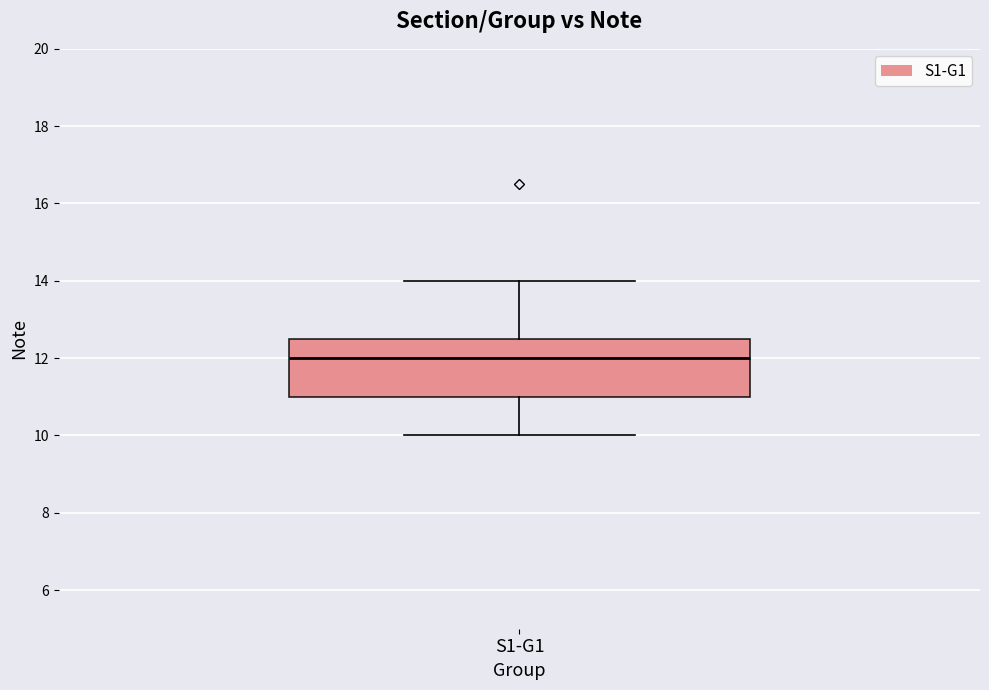

Where does the lower whisker of the box for S1-G1 end on the y-axis? The values are not printed on the chart, so give them approximately, as read against the axis.

10.0